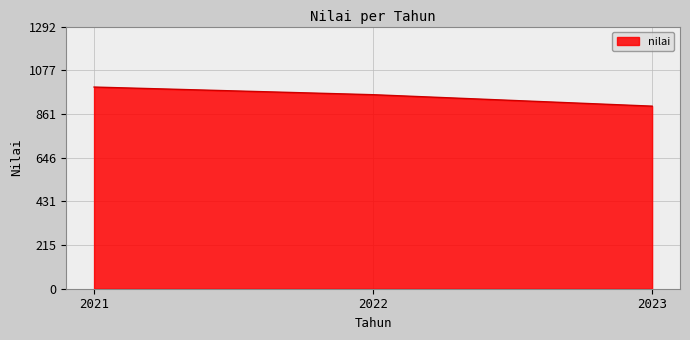

What is the difference between the values at 2023 and 2022?

56.4